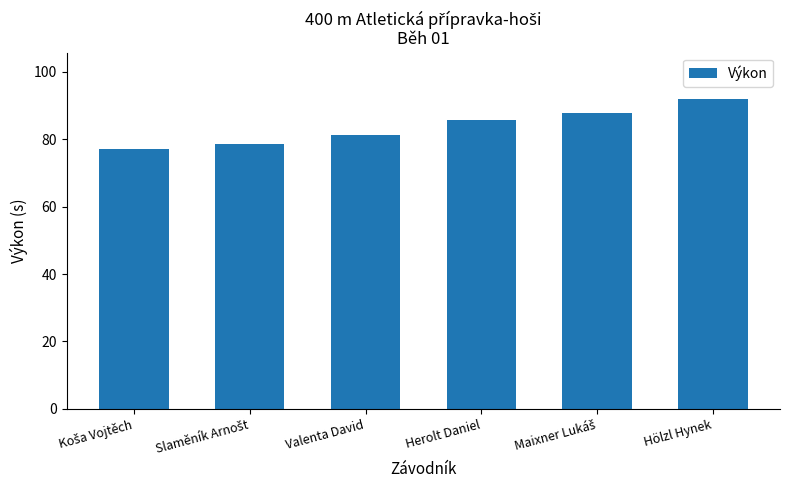

What position from the left is Herolt Daniel?

4